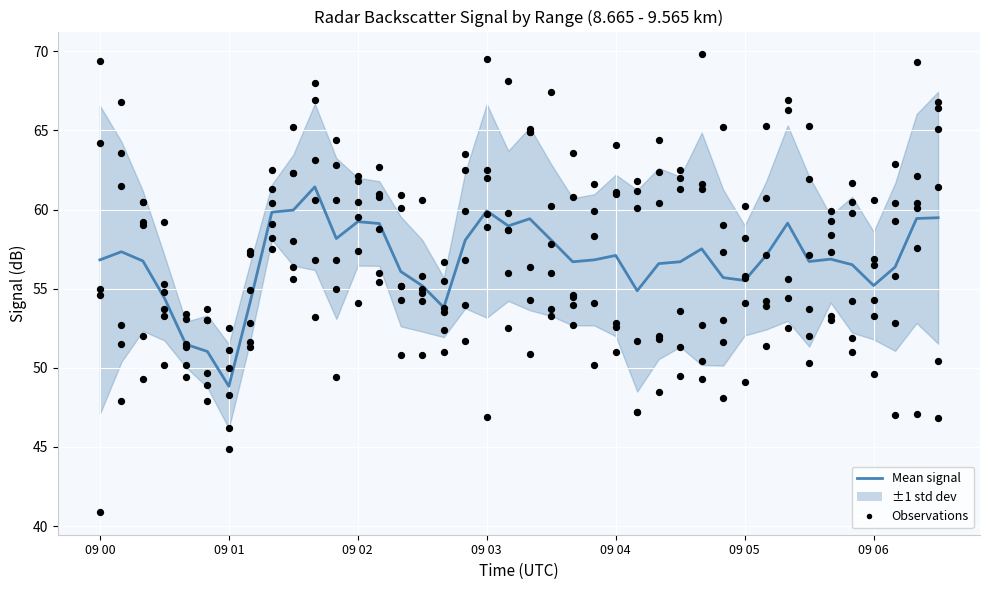

What is the ratio of the value at 24 to the value at 29?

1.0